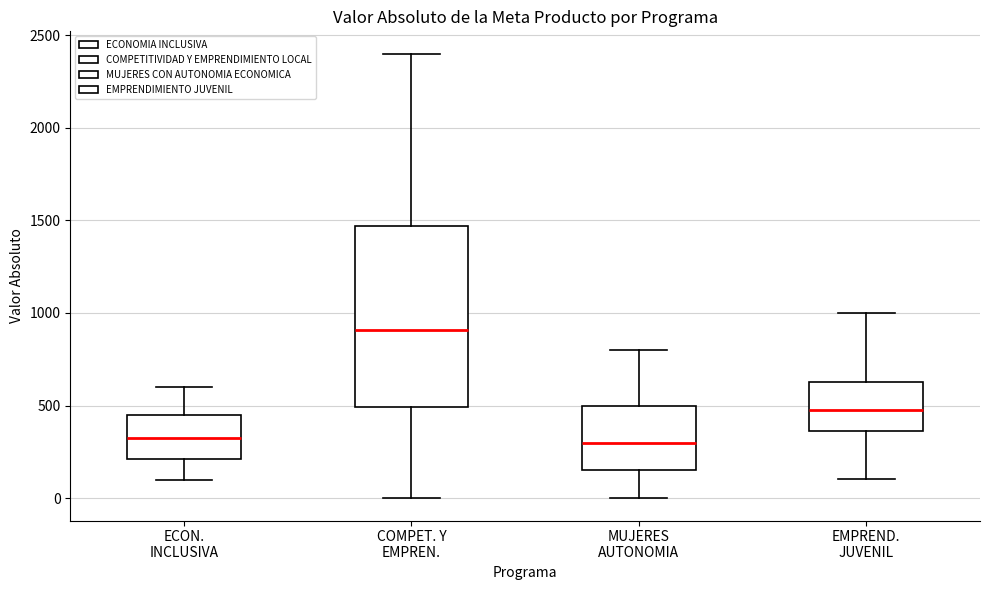

Which box is the tallest, from its lower edge to its upper edge?

COMPET. Y EMPREN.